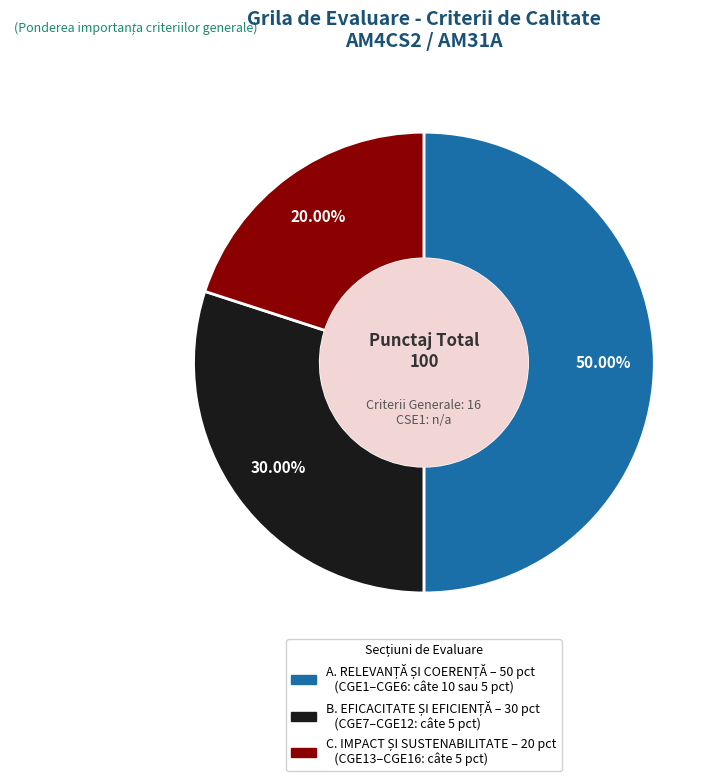

How many slices are in this pie chart?

3